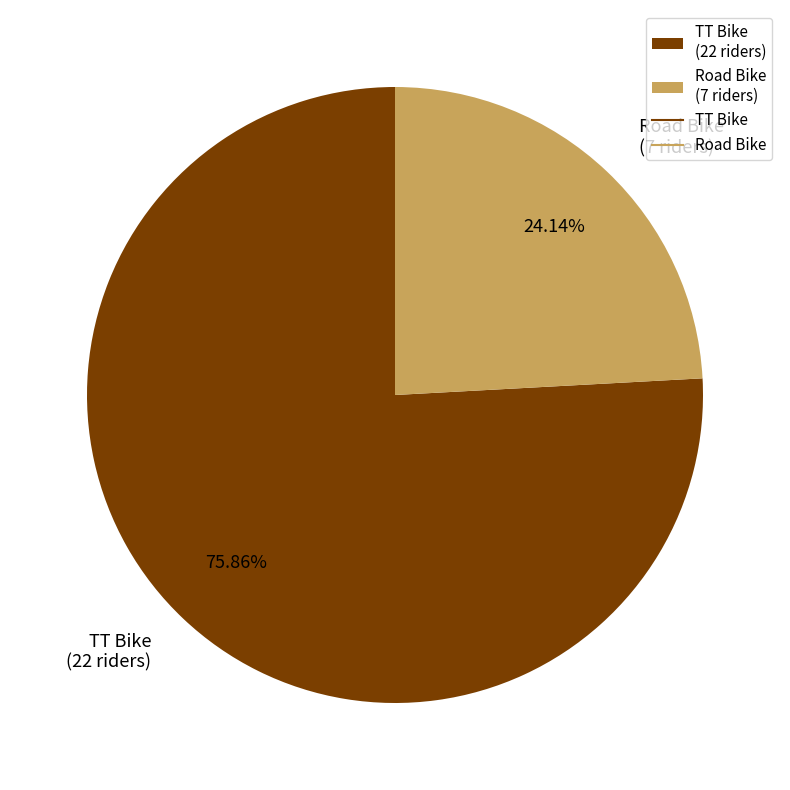

To the nearest percent, what portion does Road Bike represent?

24%